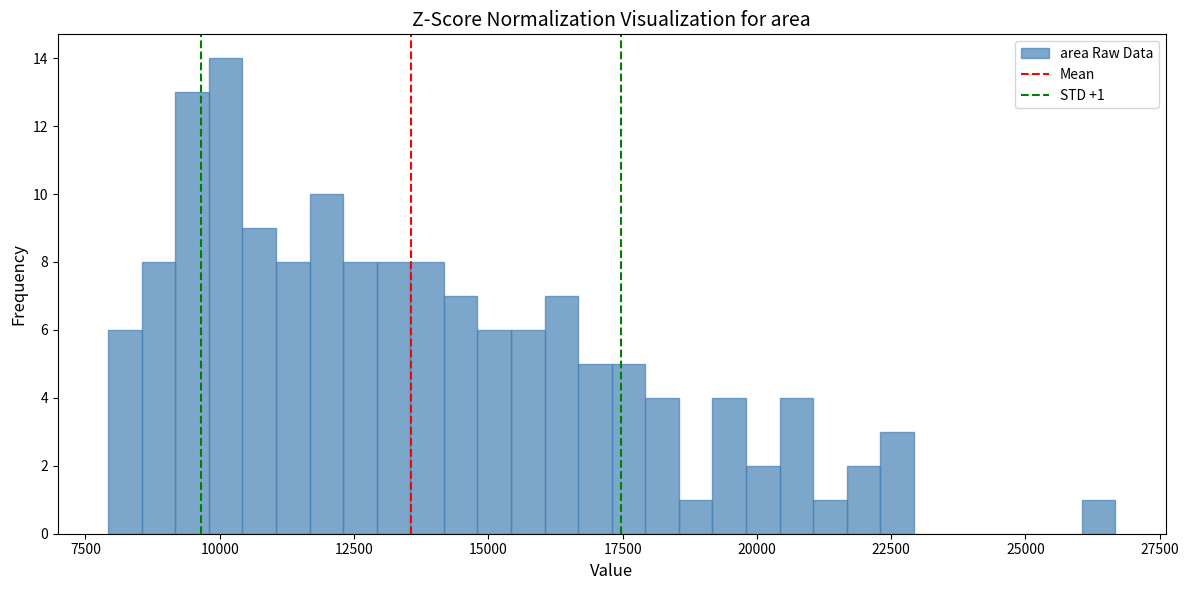

Read against the x-axis, roughly where is the centre of the tallest bar?

10000